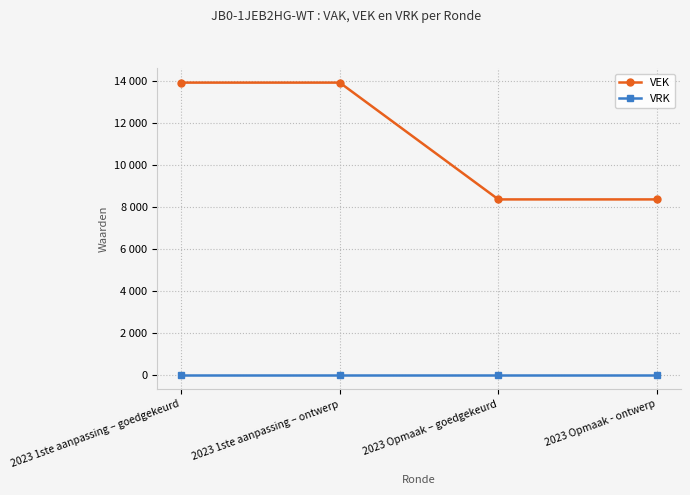

What is the maximum value shown in the chart?

13914